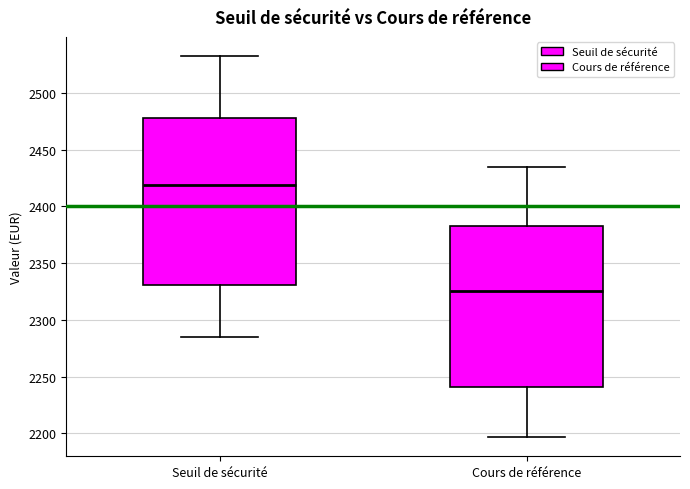

Where is the lower edge of the box for Seuil de sécurité on the y-axis? The values are not printed on the chart, so give them approximately, as read against the axis.

2330